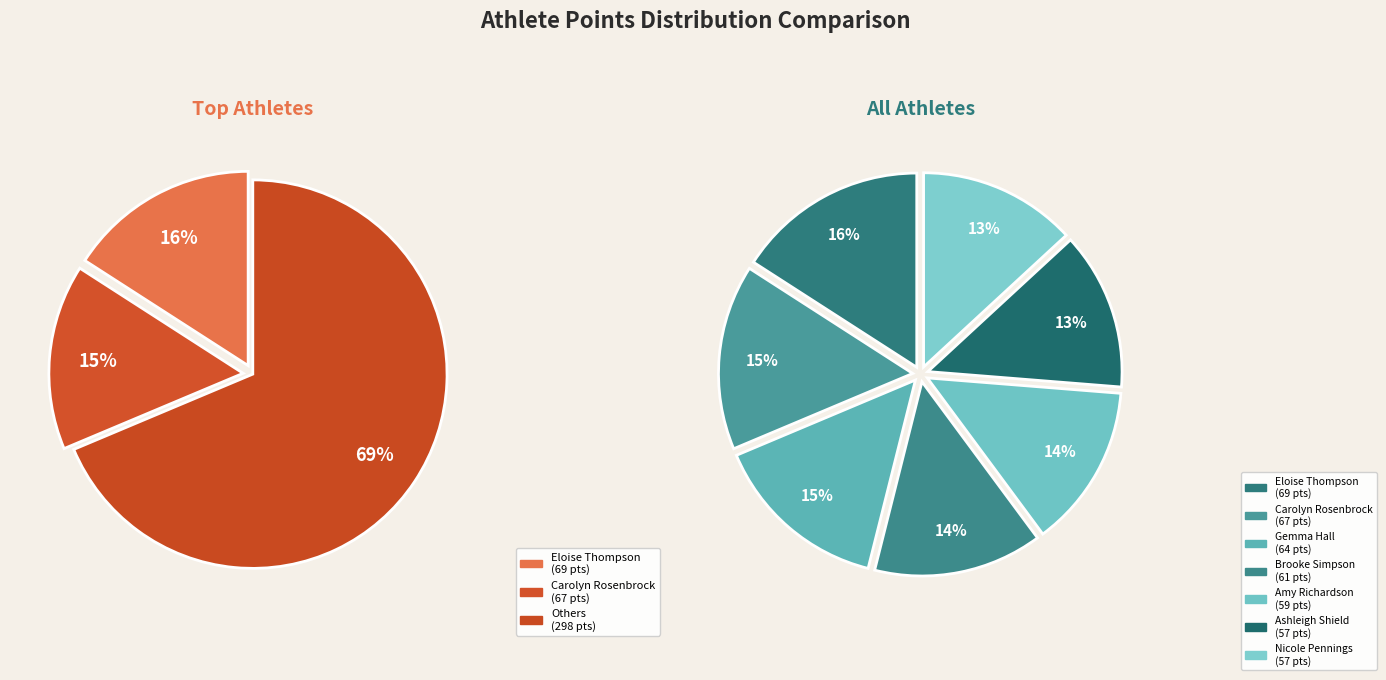

To the nearest percent, what portion does Gemma Hall represent?

15%